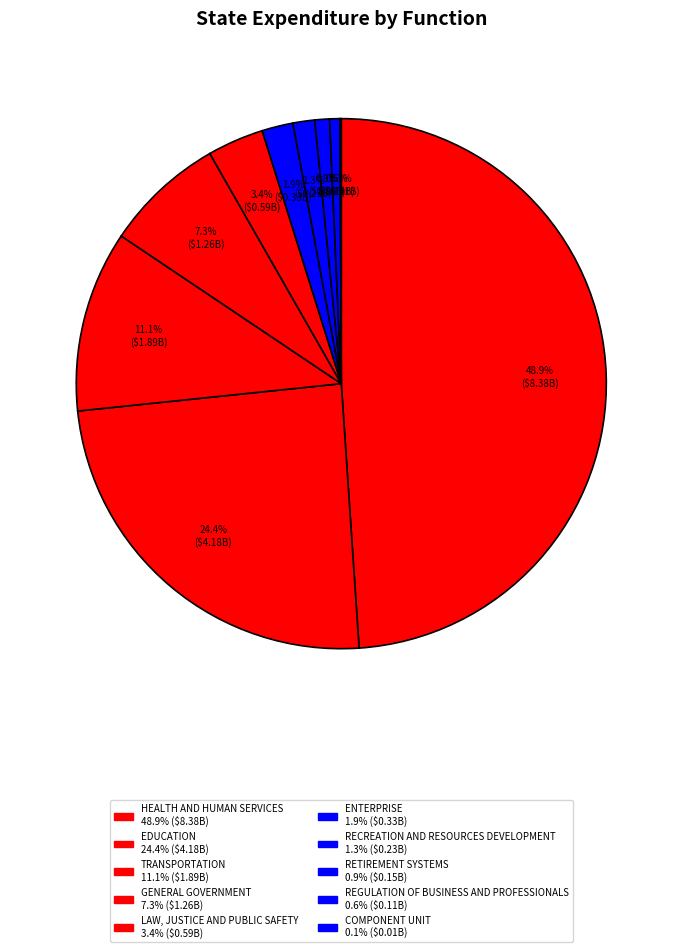

Does RECREATION AND RESOURCES DEVELOPMENT account for over 50% of the chart?

No